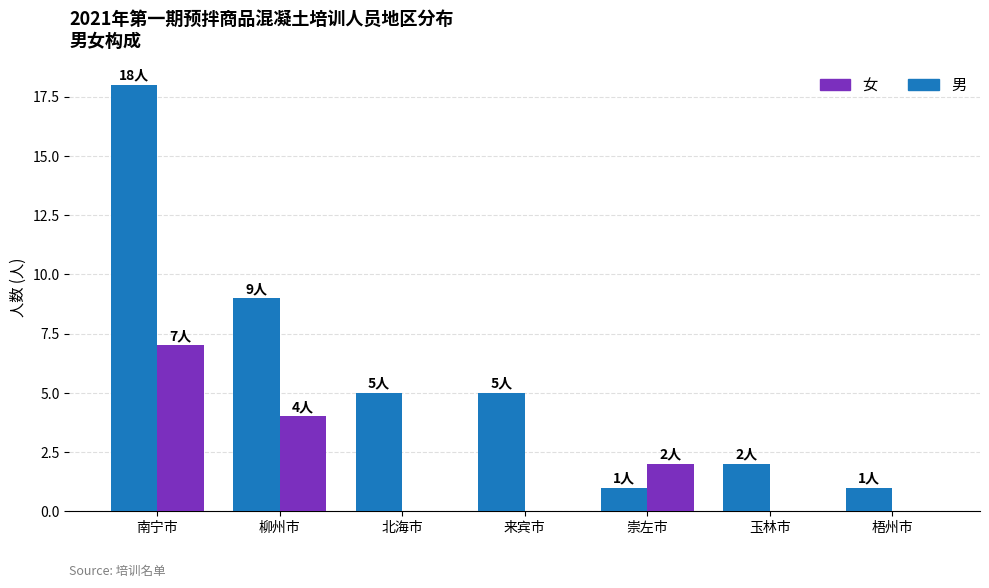

What is the sum of the 女 values at 柳州市 and 南宁市?

11